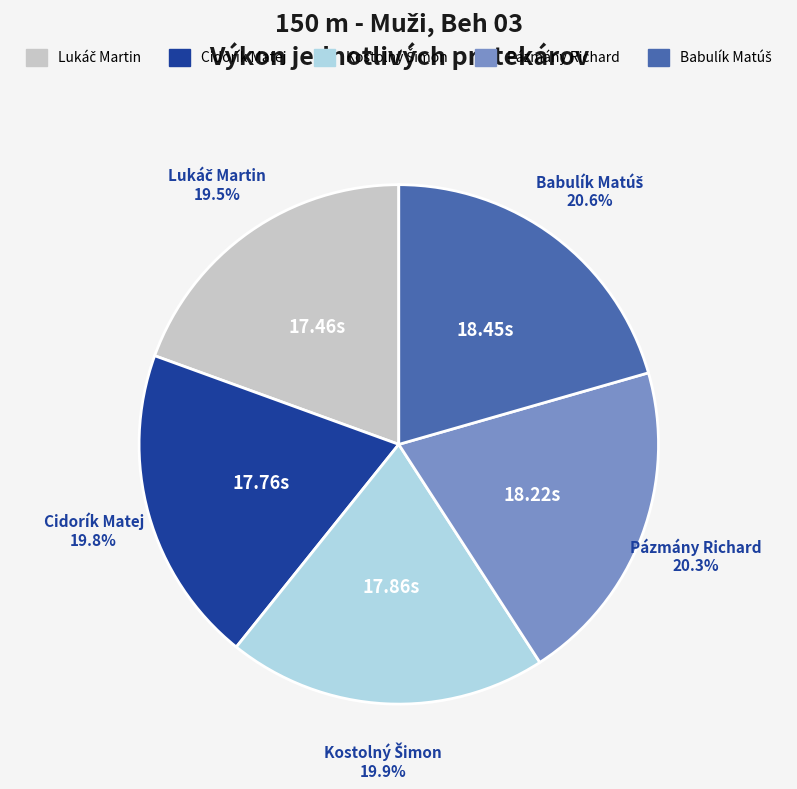

What percentage is NOT represented by Pázmány Richard?

79.7%